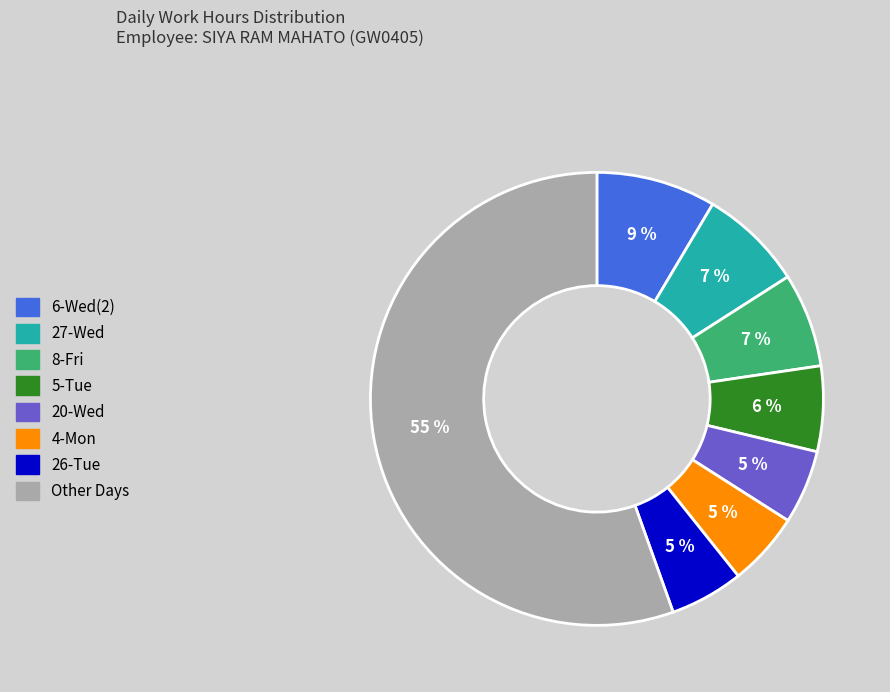

Is there any slice that represents more than half of the pie?

Yes